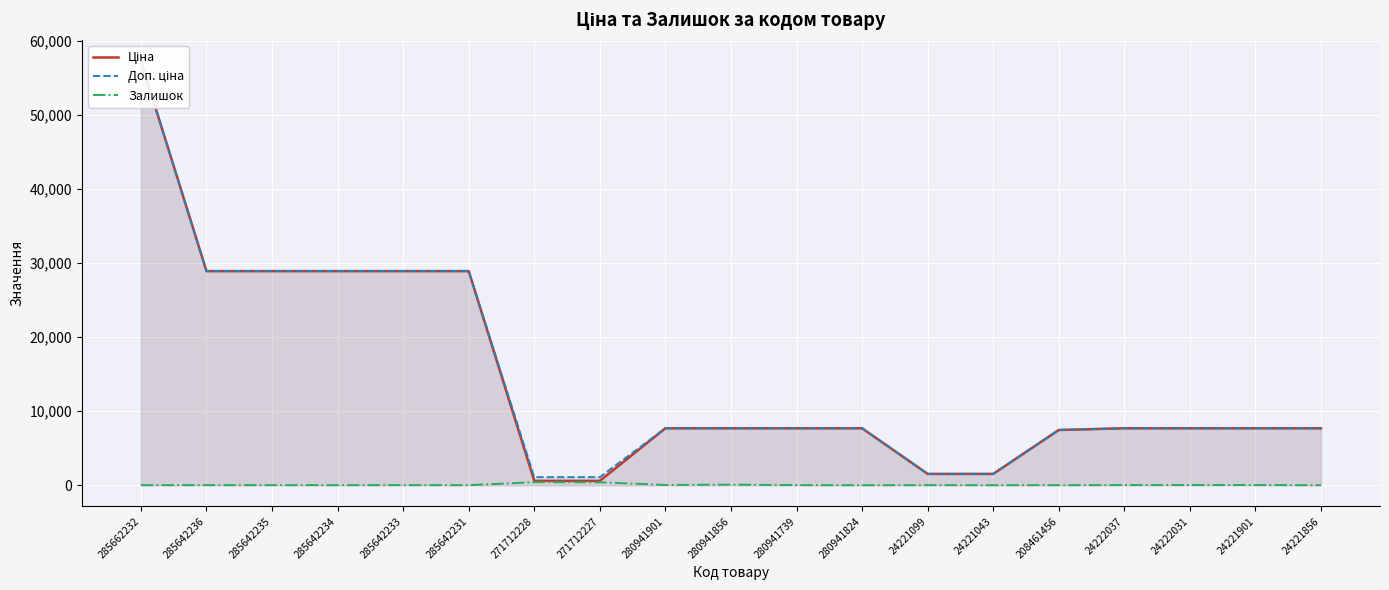

Reading left to right, list all the values displayed in this chart.

Ціна: 57235.5	28890.3	28890.3	28890.3	28890.3	28890.3	593.8	593.8	7688.0	7688.0	7688.0	7688.0	1526.8	1526.8	7453.8	7688.0	7688.0	7688.0	7688.0
Доп. ціна: 57235.5	28890.3	28890.3	28890.3	28890.3	28890.3	1088.8	1088.8	7688.0	7688.0	7688.0	7688.0	1527.0	1527.0	7453.8	7688.0	7688.0	7688.0	7688.0
Залишок: 13.0	17.0	14.0	11.0	18.0	10.0	414.0	398.0	38.0	83.0	18.0	0.0	16.0	4.0	11.0	21.0	29.0	27.0	5.0